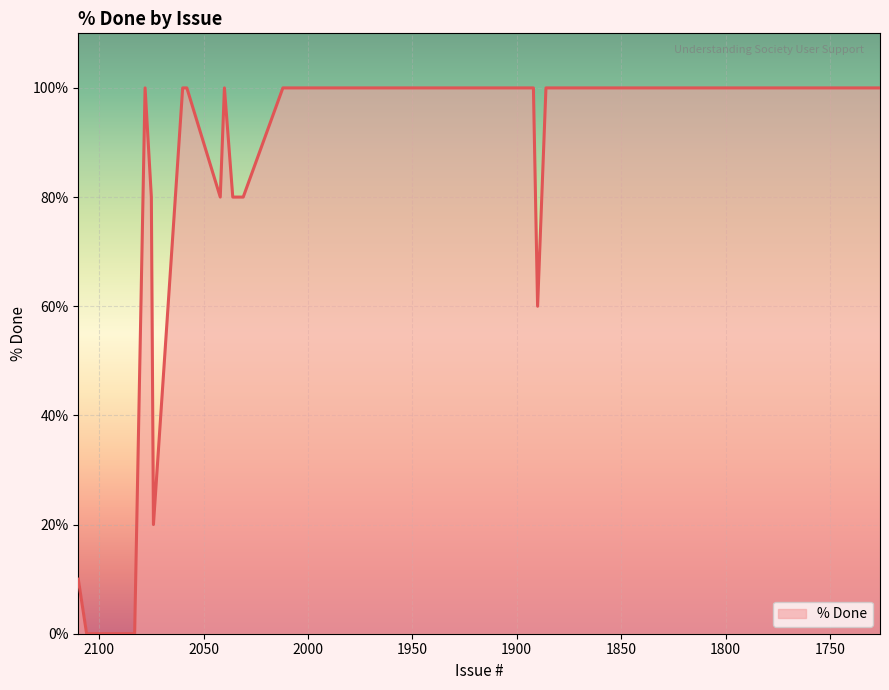

Reading left to right, what are all the values shown in this chart?

10	0	100	100	0	20	80	100	100	100	100	100	80	80	80	100	100	100	100	100	100	100	100	100	60	100	100	100	100	100	100	100	100	100	100	100	100	100	100	100